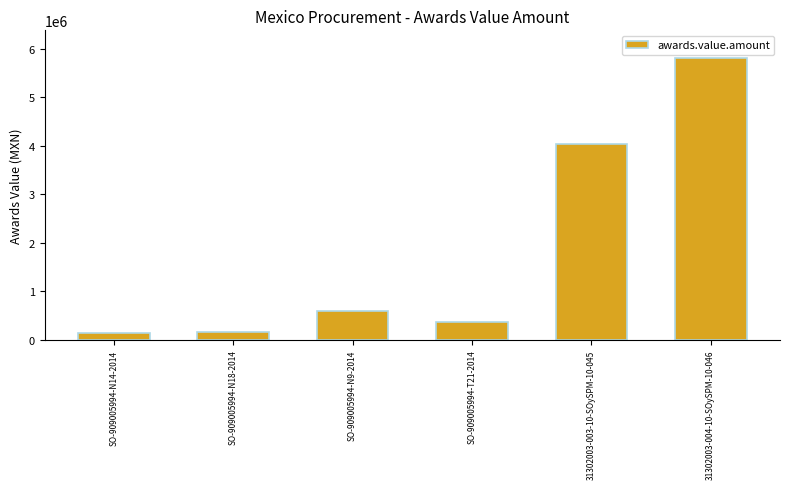

What is the difference between the maximum and second lowest values?

5650305.4